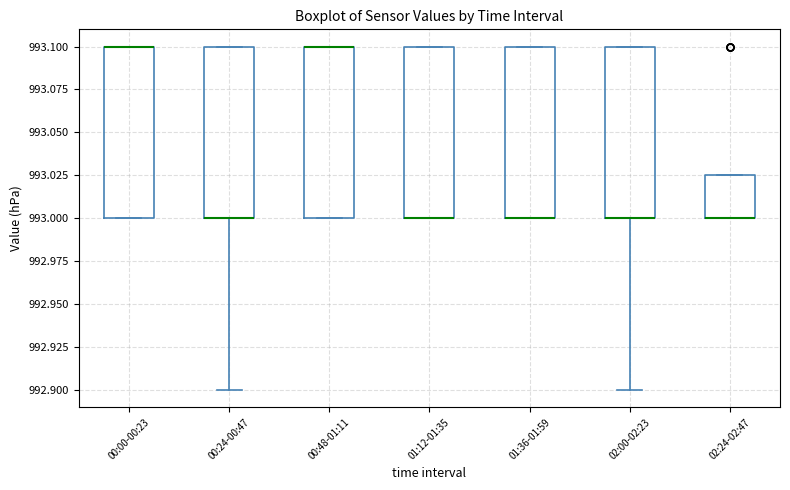

Reading left to right, read every box against the y-axis: the position of its median line, the range the box covers, and the ends of its whiskers. The values are not printed on the chart, so give them approximately, as read against the axis.

00:00-00:23: median 993.100 (drawn on the box's upper edge), box 993.000 to 993.100, whiskers 993.000 to 993.100
00:24-00:47: median 993.000 (drawn on the box's lower edge), box 993.000 to 993.100, whiskers 992.900 to 993.100
00:48-01:11: median 993.100 (drawn on the box's upper edge), box 993.000 to 993.100, whiskers 993.000 to 993.100
01:12-01:35: median 993.000 (drawn on the box's lower edge), box 993.000 to 993.100, whiskers 993.000 to 993.100
01:36-01:59: median 993.000 (drawn on the box's lower edge), box 993.000 to 993.100, whiskers 993.000 to 993.100
02:00-02:23: median 993.000 (drawn on the box's lower edge), box 993.000 to 993.100, whiskers 992.900 to 993.100
02:24-02:47: median 993.000 (drawn on the box's lower edge), box 993.000 to 993.025, whiskers 993.000 to 993.025